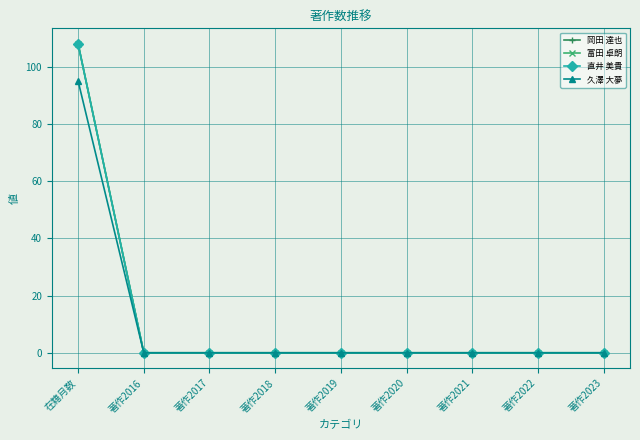

True or false: 富田 卓朗 and 岡田 達也 intersect in this chart.

False